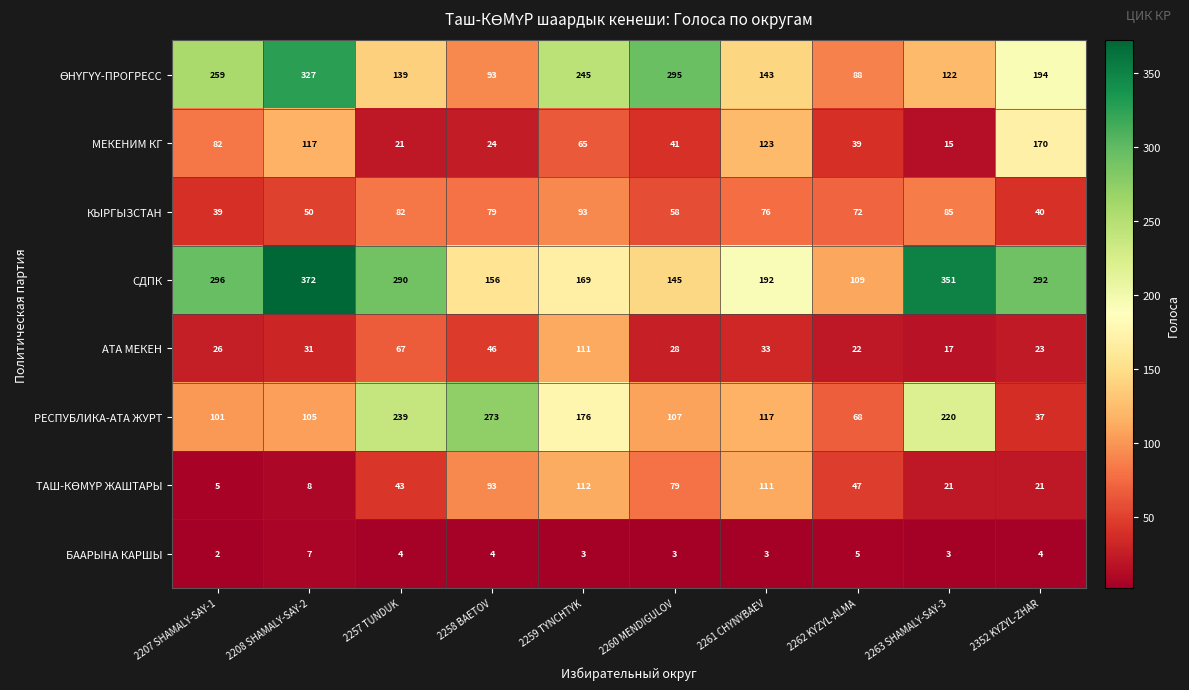

How many БААРЫНА КАРШЫ values are between 3 and 4?

7